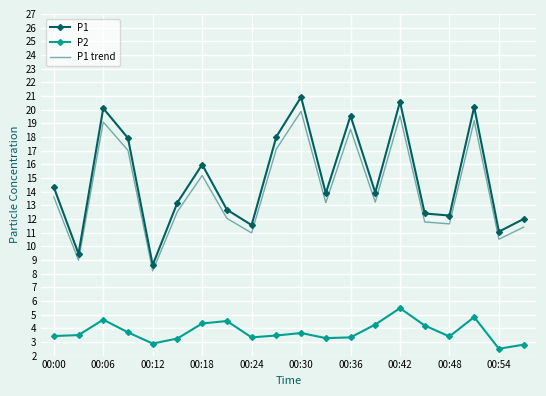

True or false: P1 trend and P1 cross at least once.

False